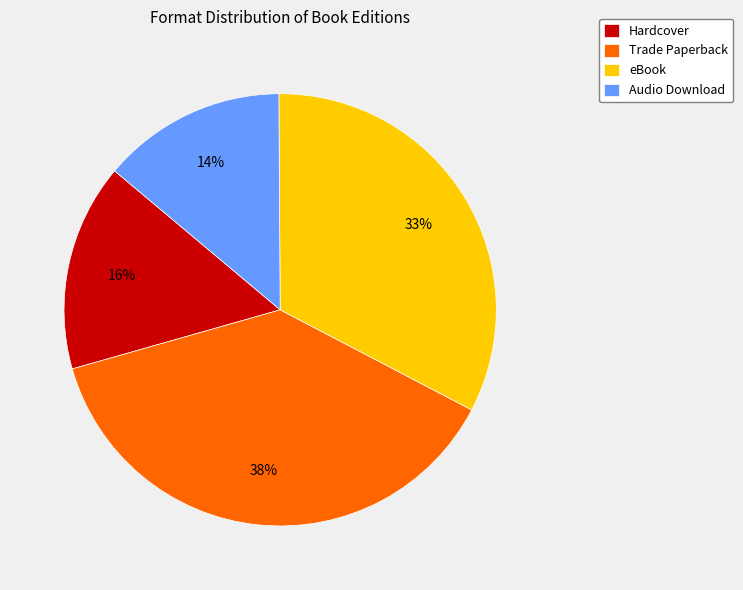

How many segments does this pie chart have?

4